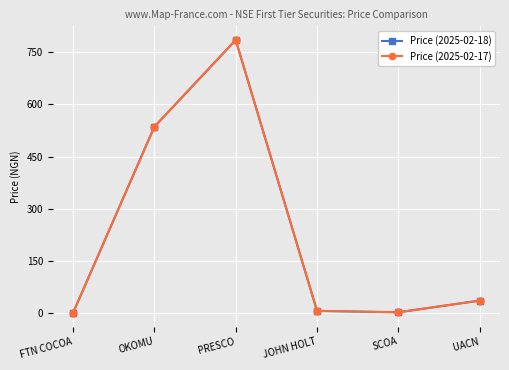

Which category has the lowest value across all series?

FTN COCOA